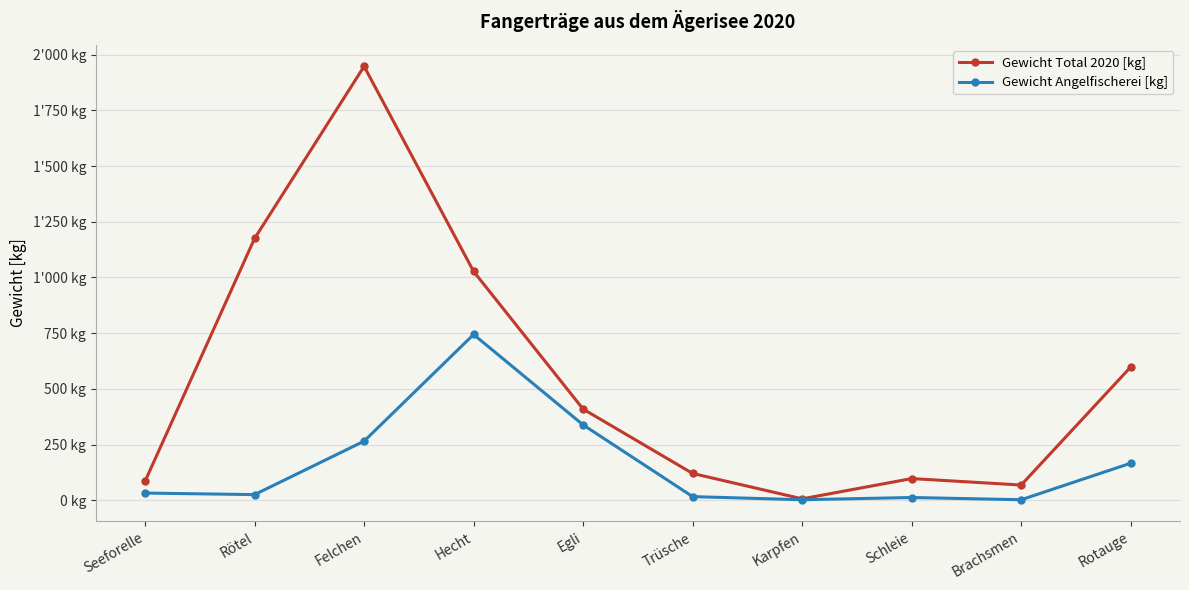

What position from the left is Schleie?

8